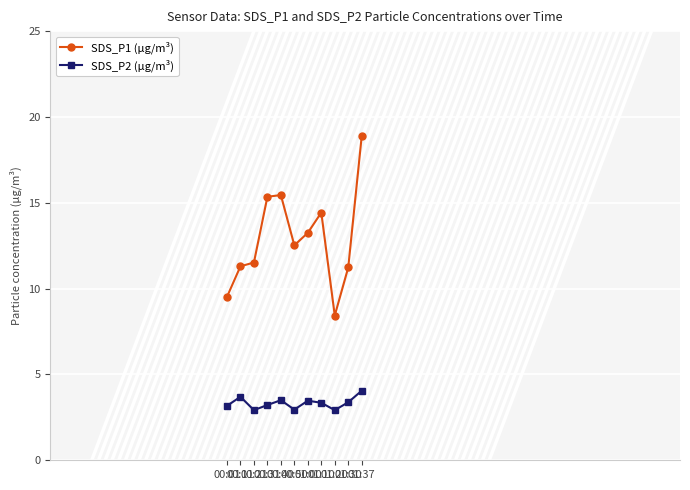

What is the minimum value for SDS_P1 (µg/m³)?

8.4